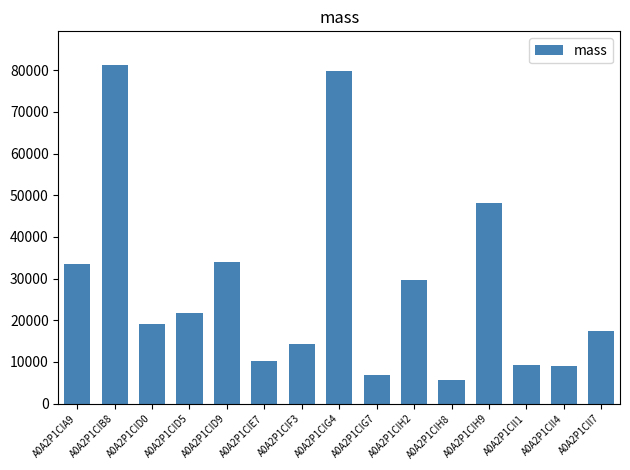

Approximately how many times larger is the value at A0A2P1CIG7 compared to A0A2P1CIH8?

1.2